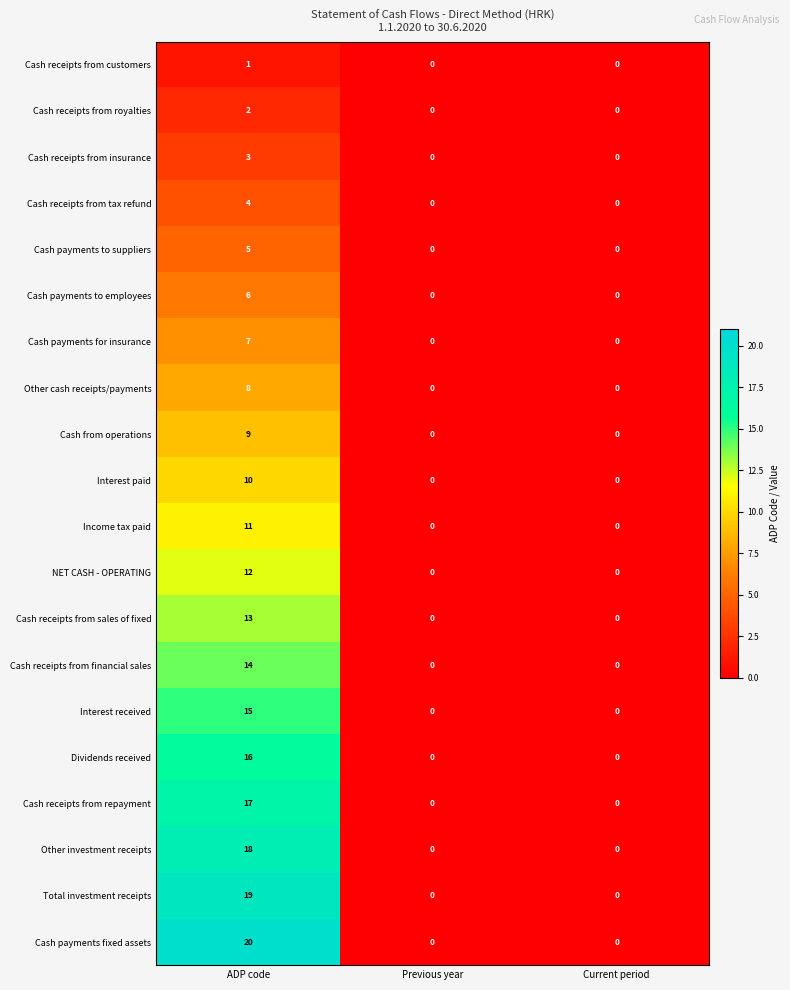

Between ADP code and Previous year, which series saw the biggest shift?

Cash payments fixed assets